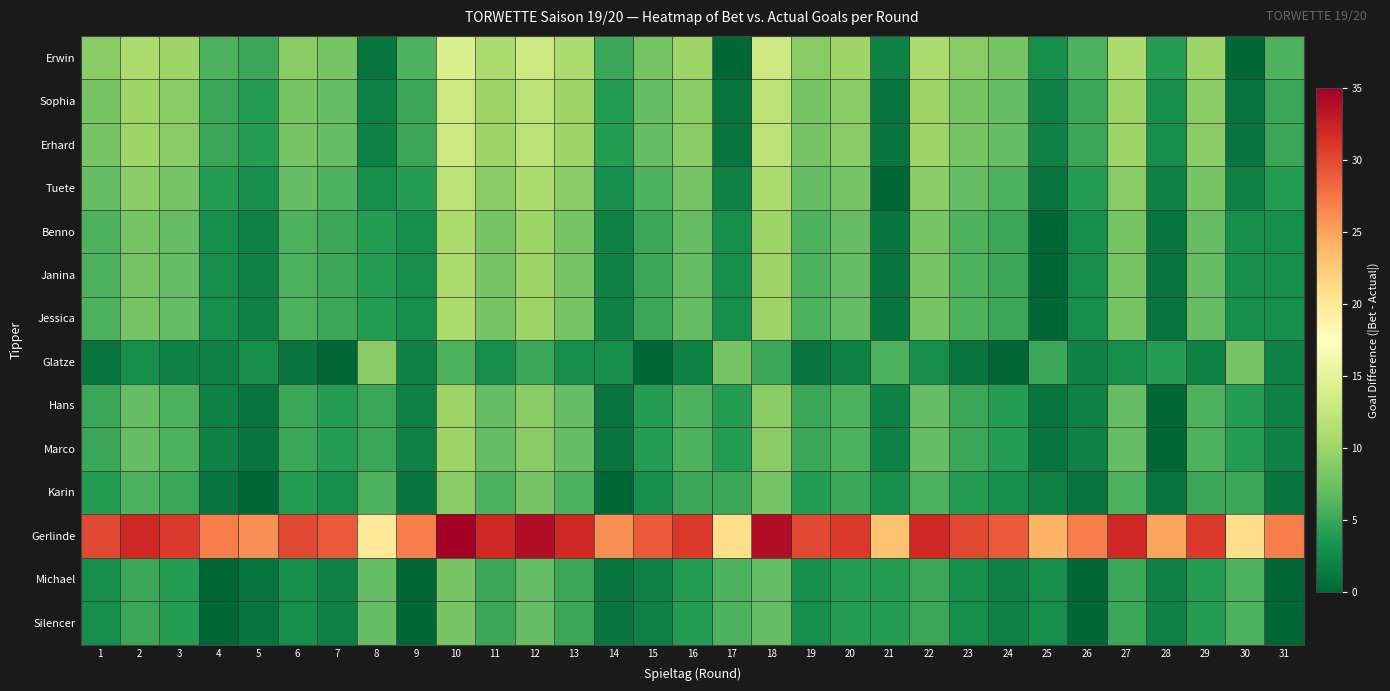

At 18, list the series in order from largest to smallest.

Gerlinde, Erwin, Sophia, Erhard, Tuete, Benno, Janina, Jessica, Hans, Marco, Karin, Michael, Silencer, Glatze